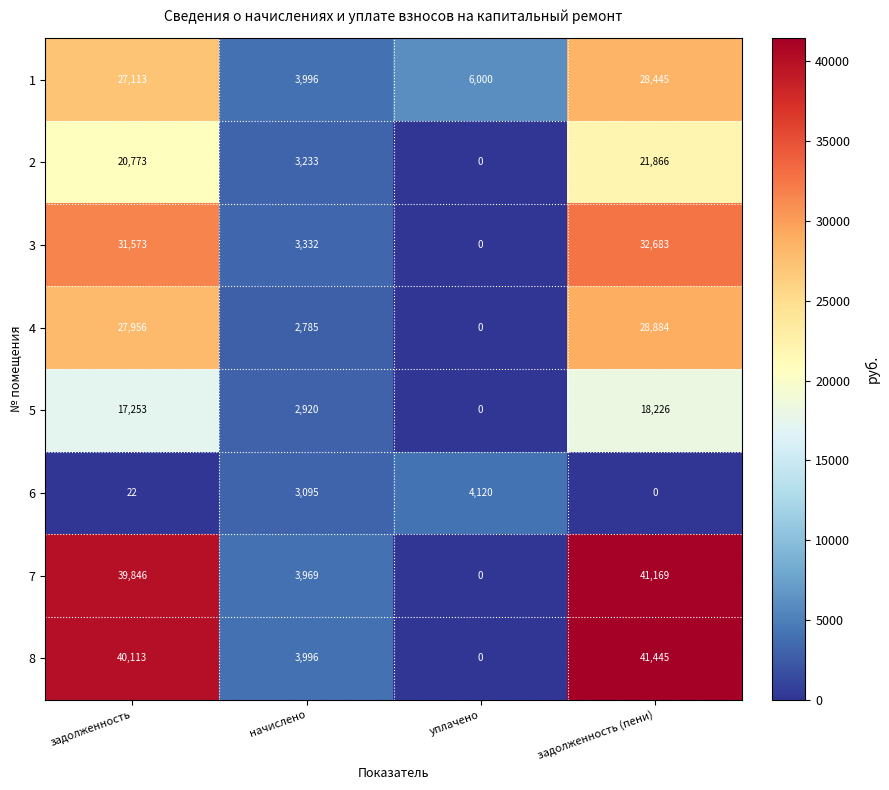

What is the difference between the highest and lowest values at задолженность (пени)?

41445